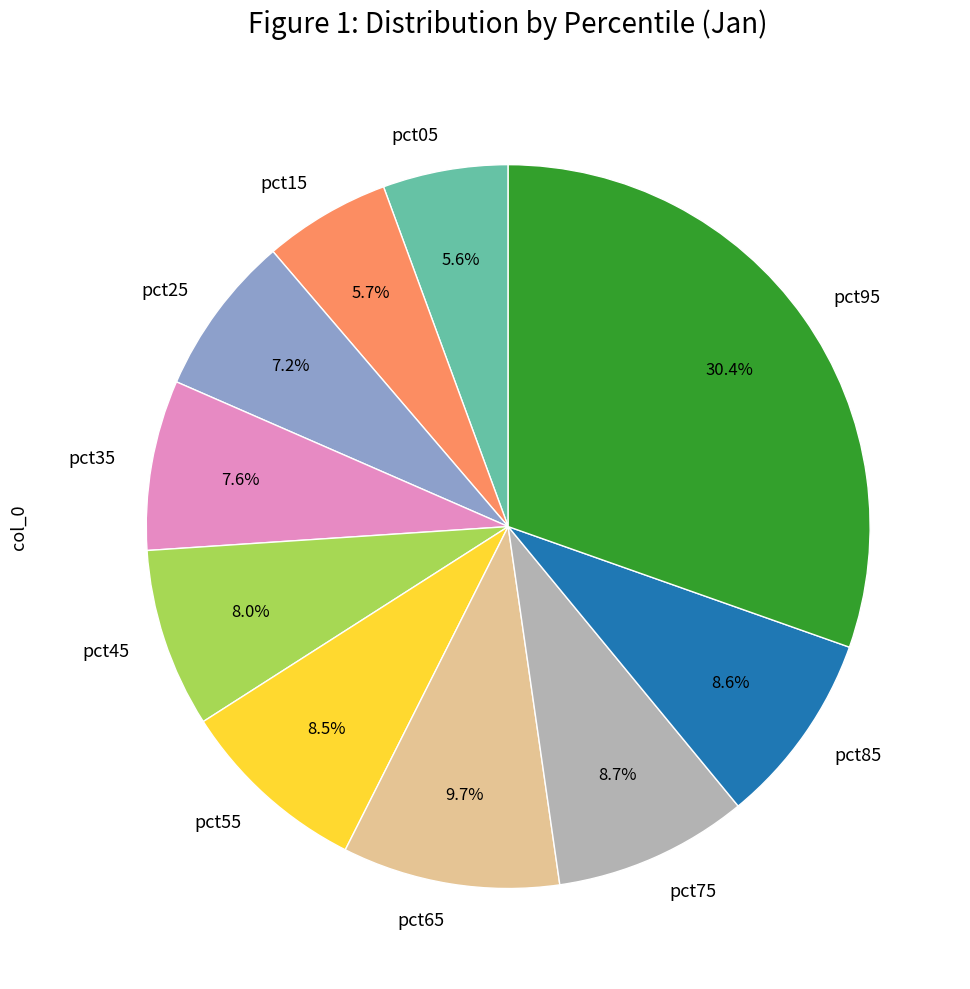

Does any single category account for the majority?

No